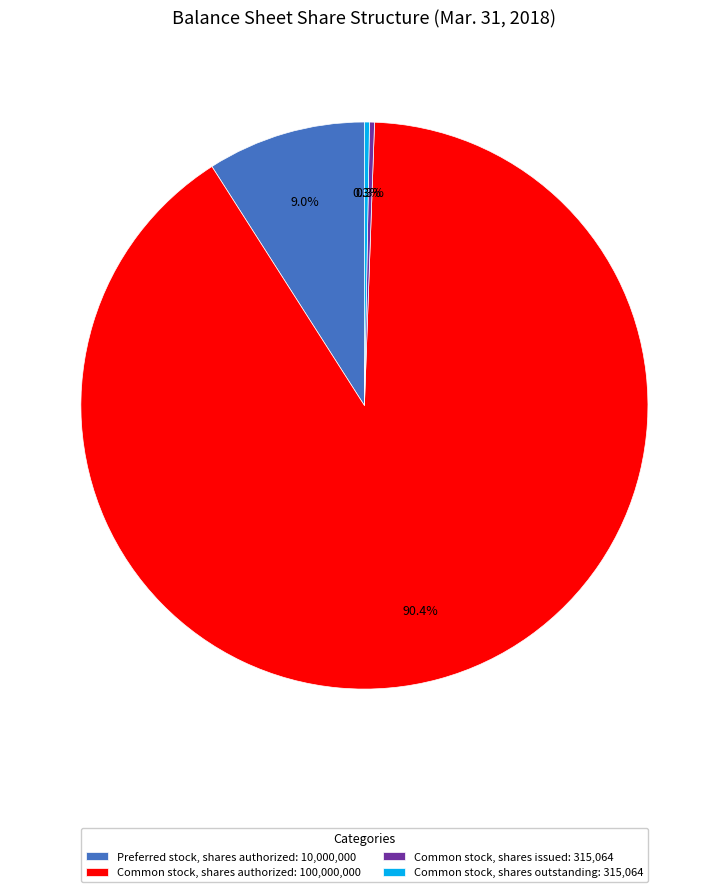

How many segments does this pie chart have?

4